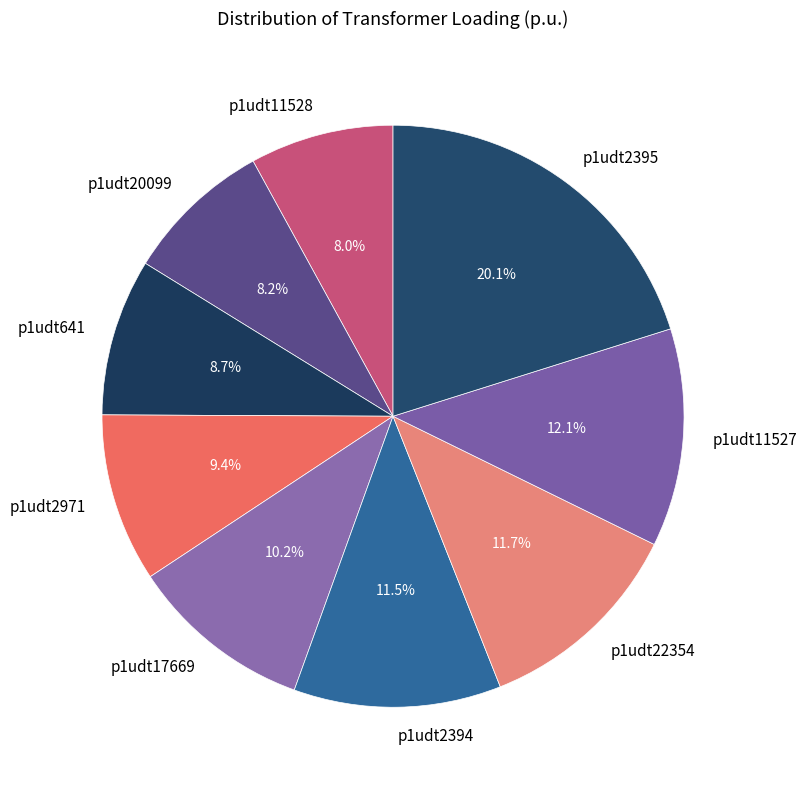

How many slices are in this pie chart?

9